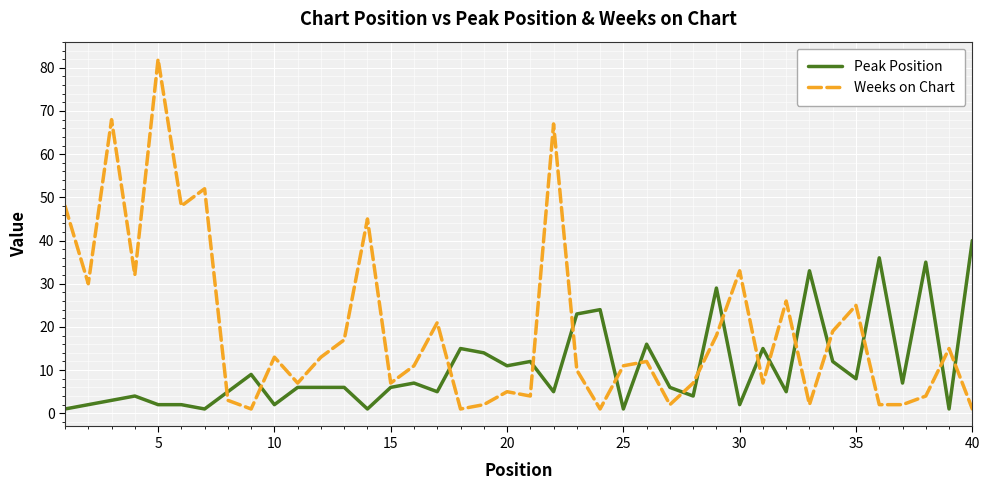

What is the maximum value for Peak Position?

40